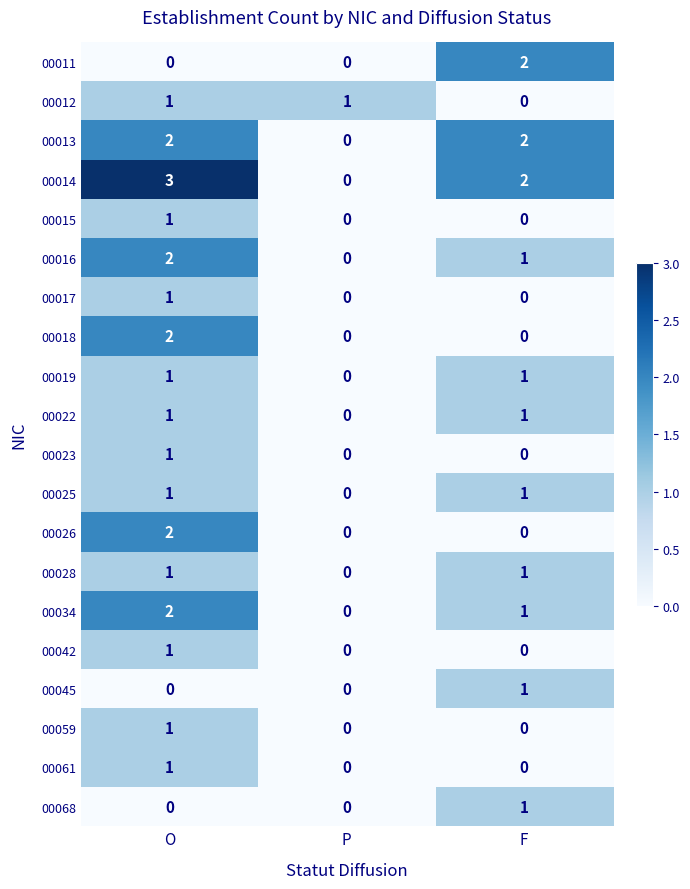

At how many categories does at least one series exceed 0?

3